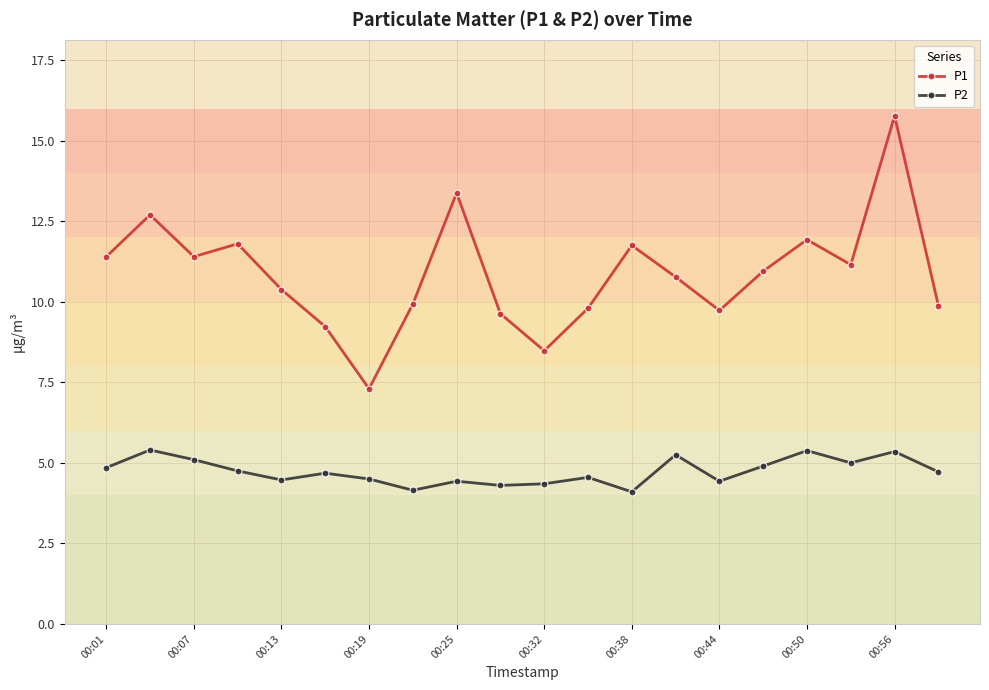

Which series has the widest spread of values?

P1